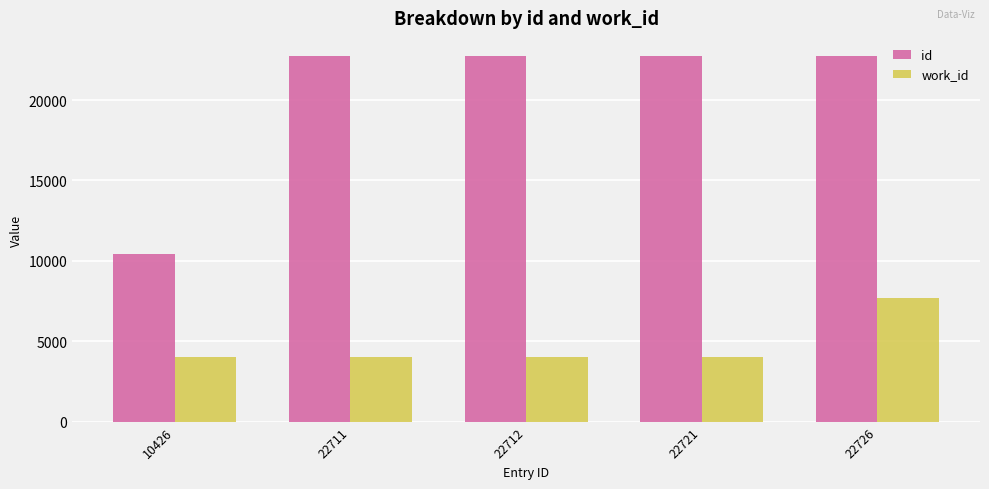

At which category is the sum across all series the highest?

22726